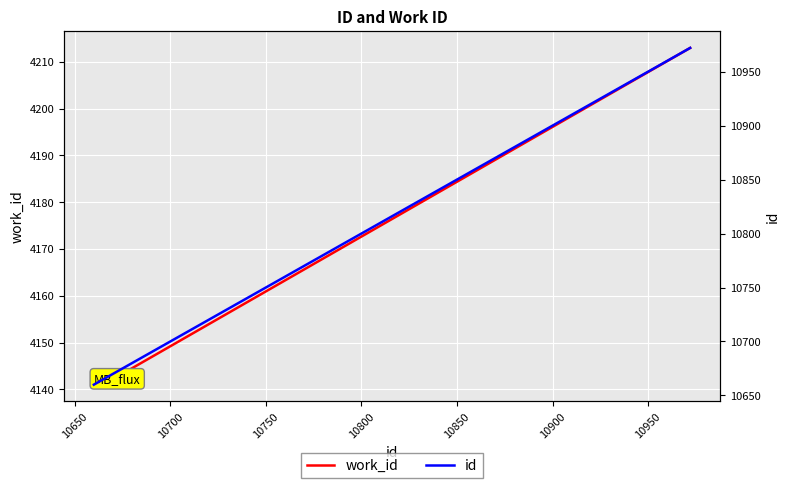

How many lines are shown in the chart?

2